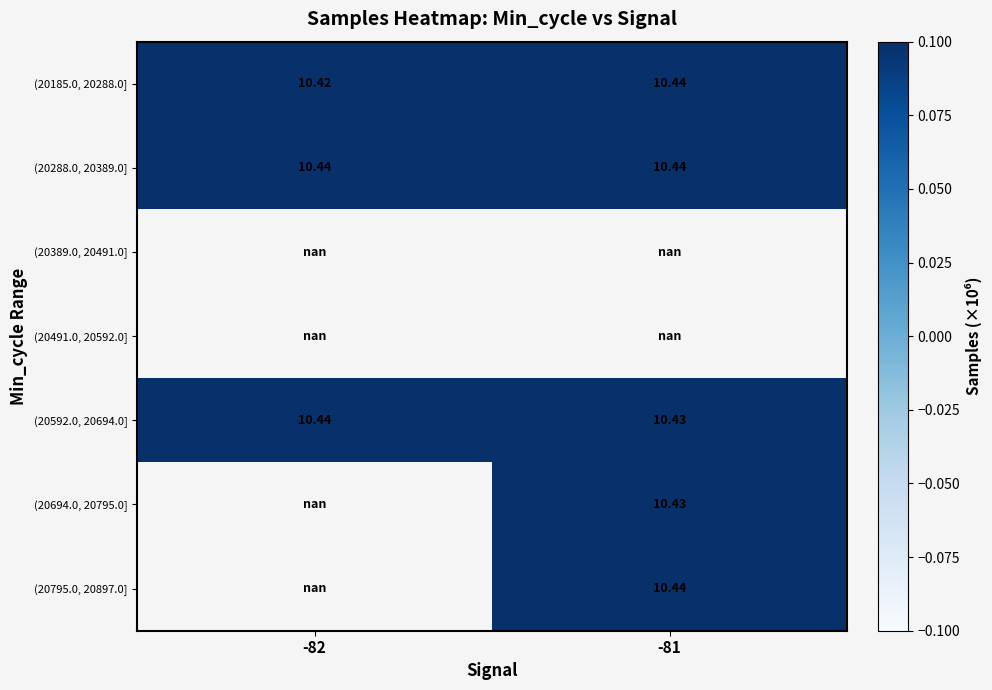

At how many categories does at least one series exceed 10?

2